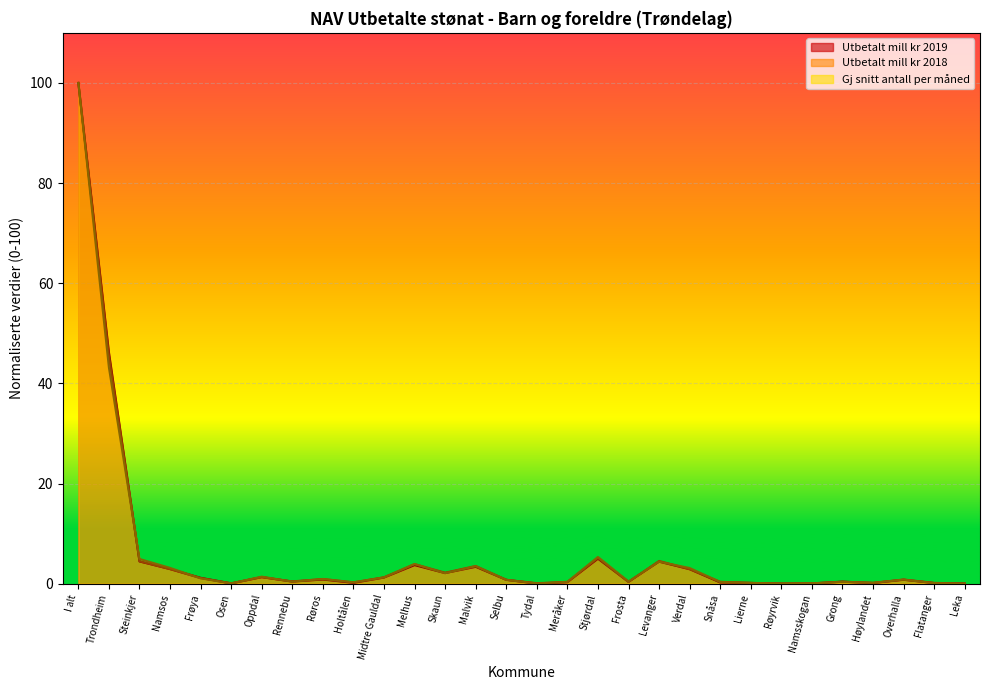

Rank the categories by Utbetalt mill kr 2019 value from highest to lowest.

I alt, Trondheim, Stjørdal, Steinkjer, Levanger, Melhus, Malvik, Namsos, Verdal, Skaun, Oppdal, Midtre Gauldal, Frøya, Røros, Overhalla, Selbu, Grong, Rennebu, Frosta, Meråker, Snåsa, Holtålen, Lierne, Høylandet, Flatanger, Osen, Namsskogan, Leka, Tydal, Røyrvik